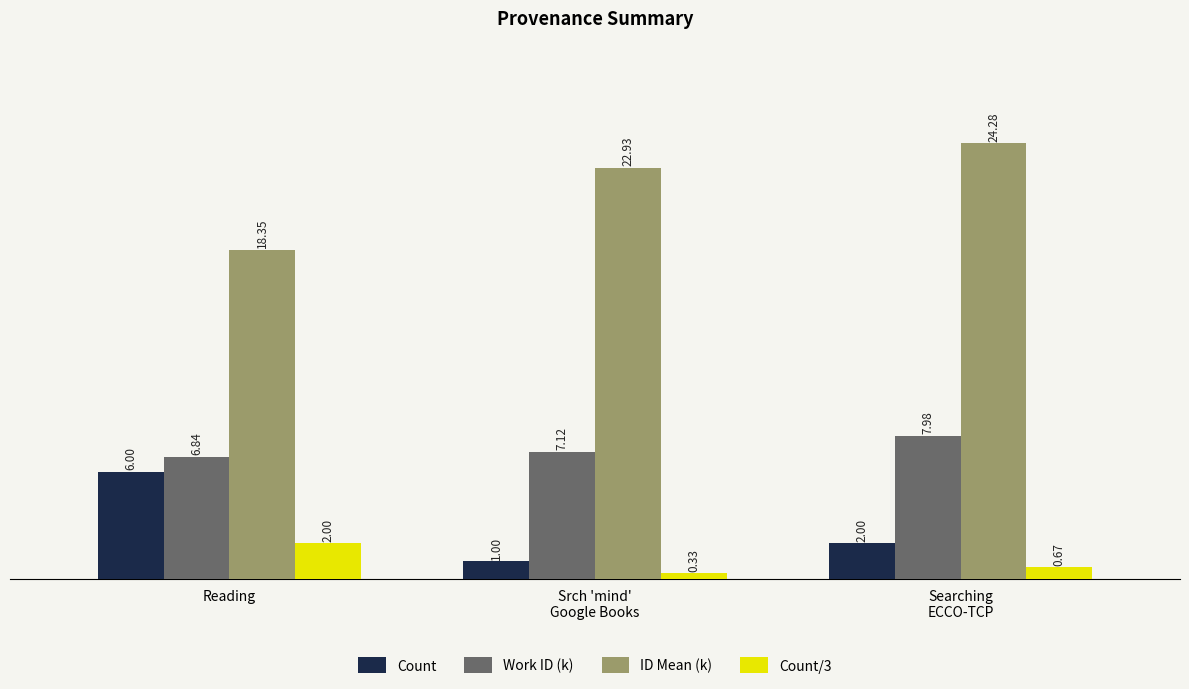

List the series in order of their peak value, lowest first.

Count/3, Count, Work ID (k), ID Mean (k)